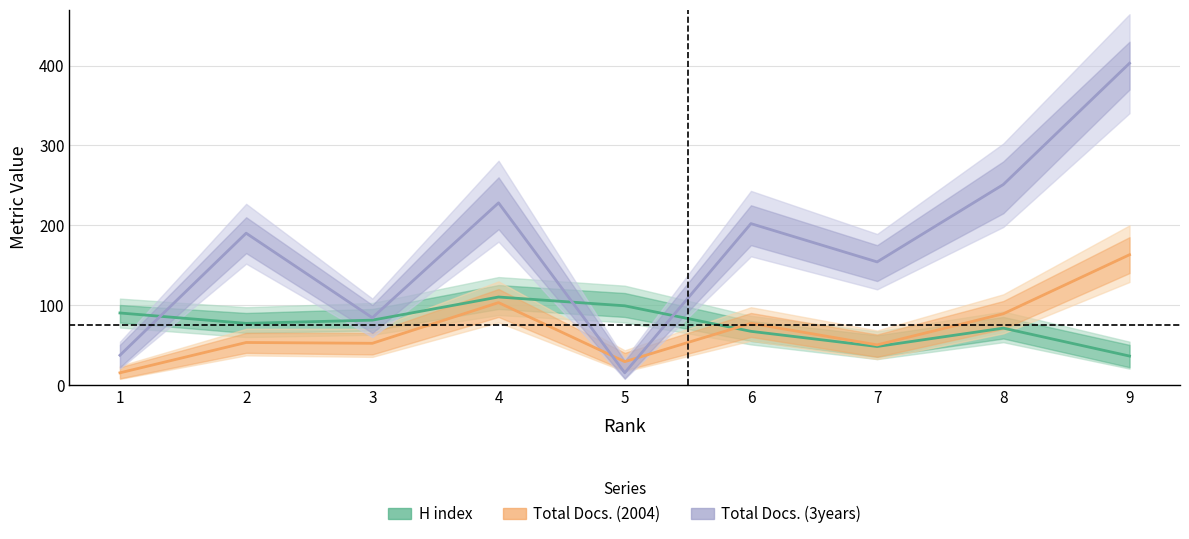

How many data points in H index are above 77?

4